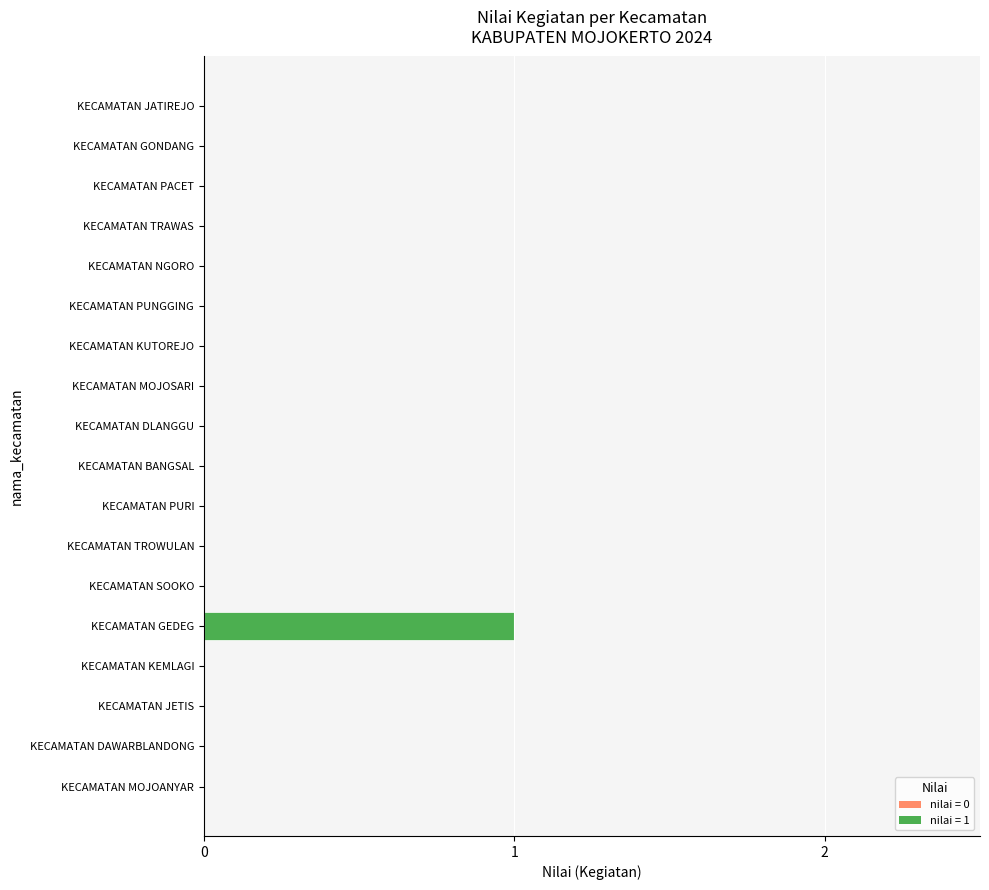

Is it true that the value at KECAMATAN KUTOREJO is 0?

True